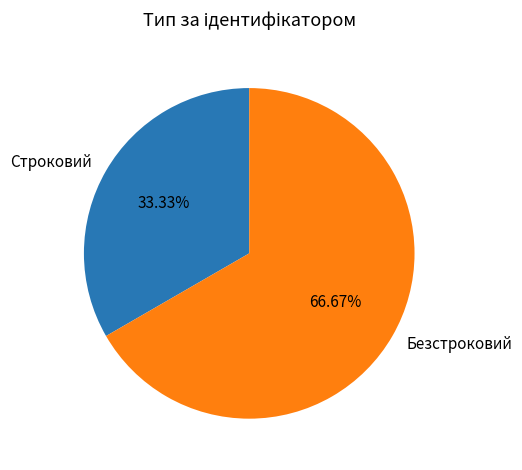

To the nearest percent, what portion does Строковий represent?

33%